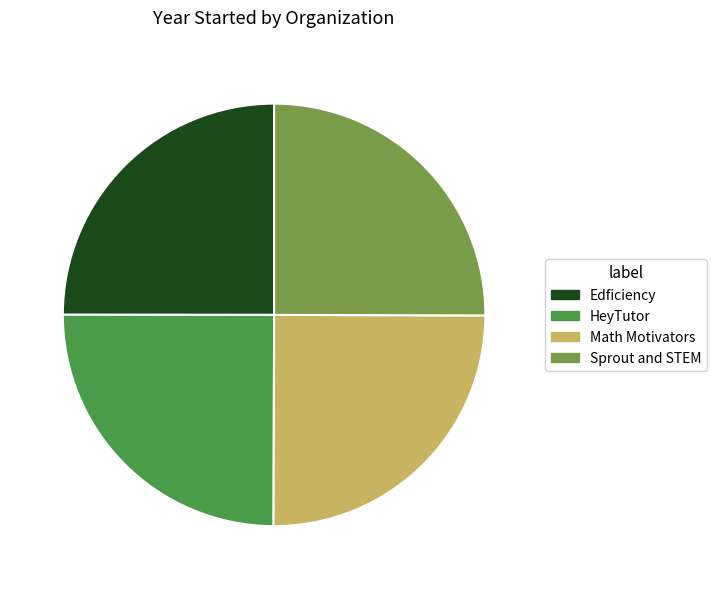

Is it true that Math Motivators is 34% of the pie?

False